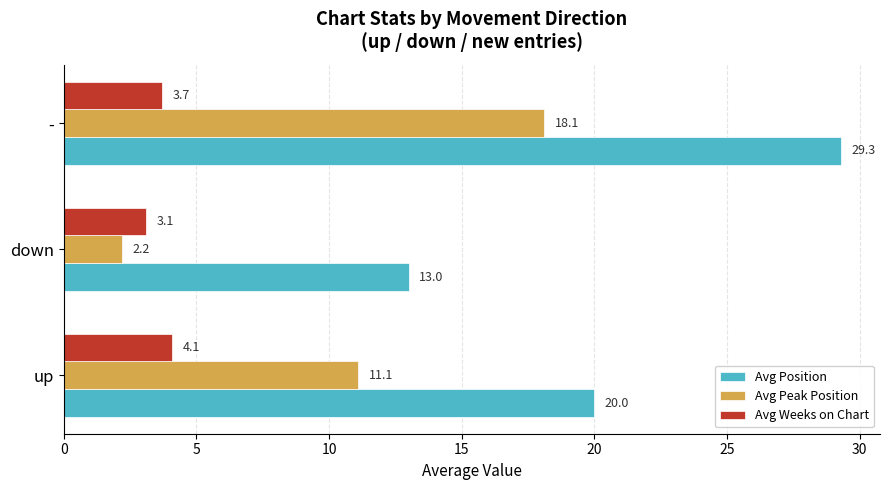

True or false: Avg Position has a value of 29.3 at -.

True